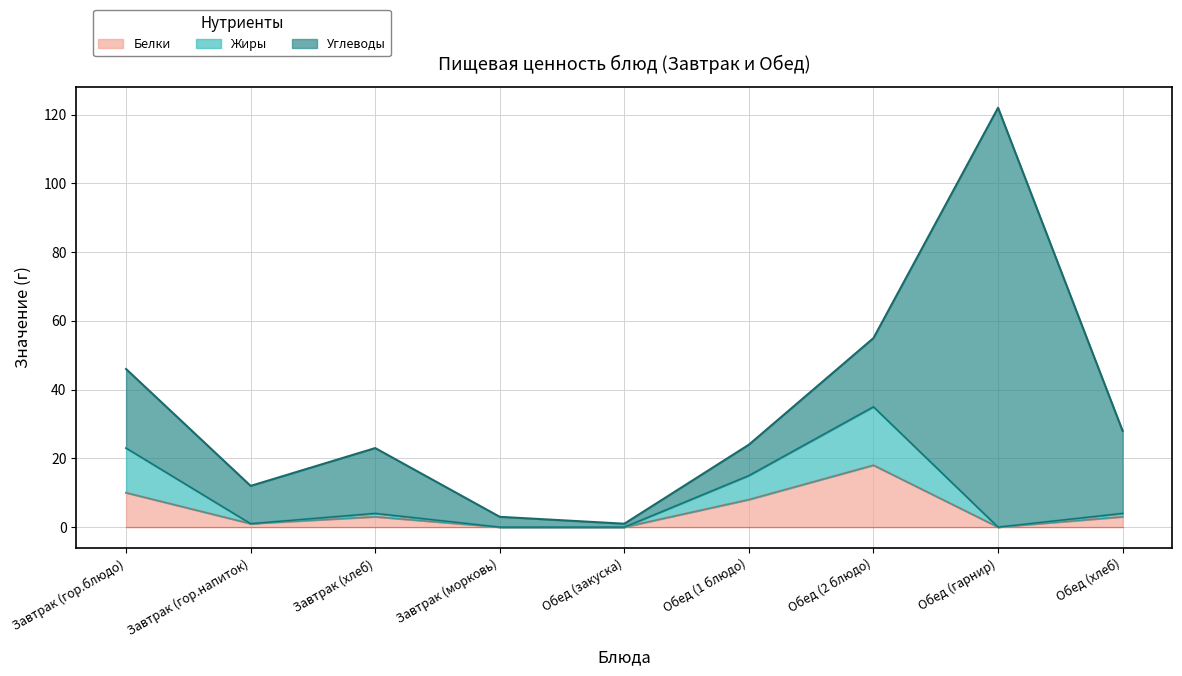

What is the label of the 8th point from the left?

Обед (гарнир)